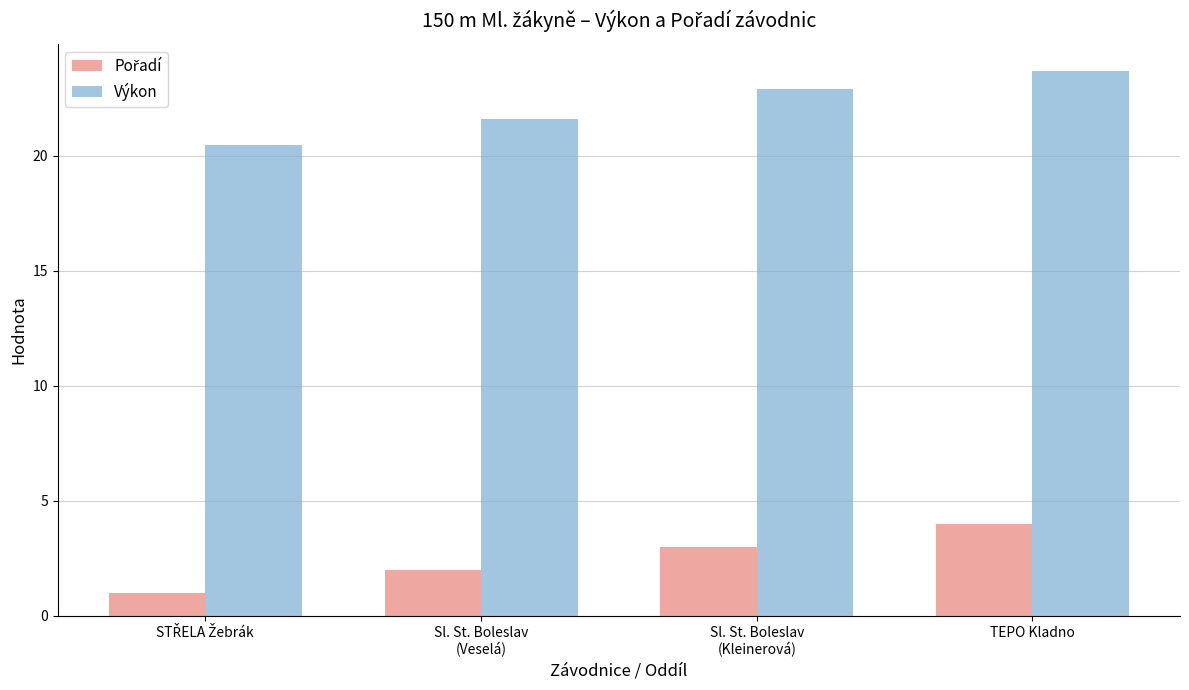

What is the sum of all Výkon values?

88.7